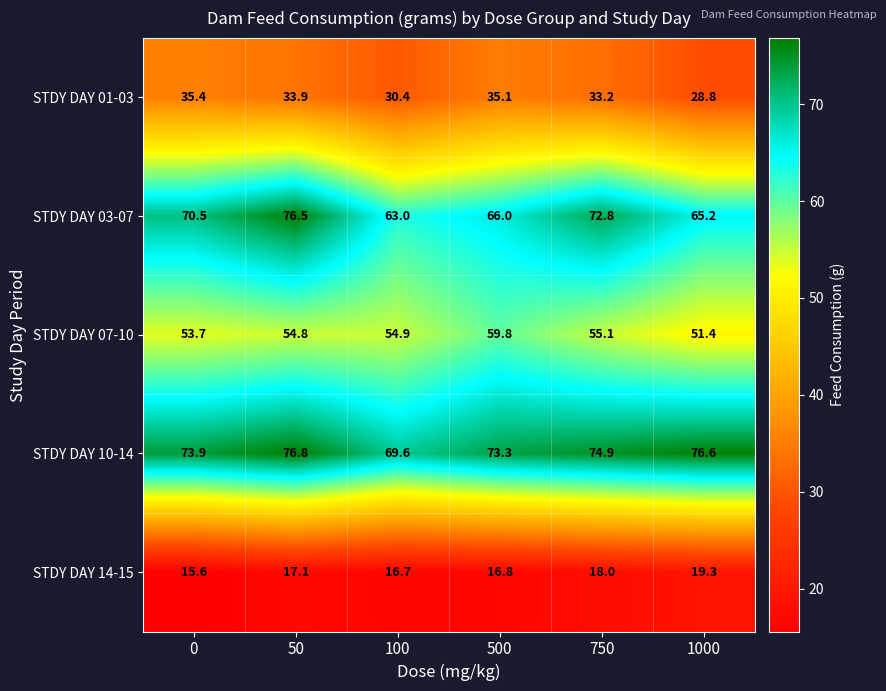

List the labels in order of STDY DAY 03-07 value, smallest first.

100, 1000, 500, 0, 750, 50